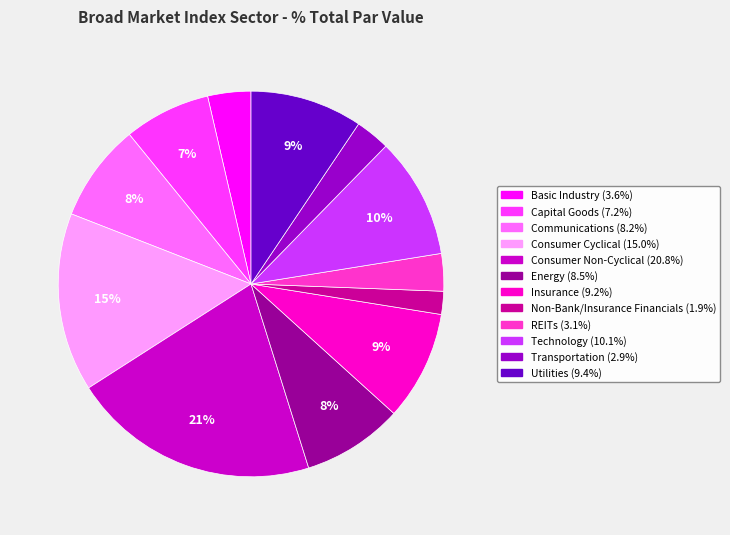

To the nearest percent, what percentage of the pie is Transportation?

3%